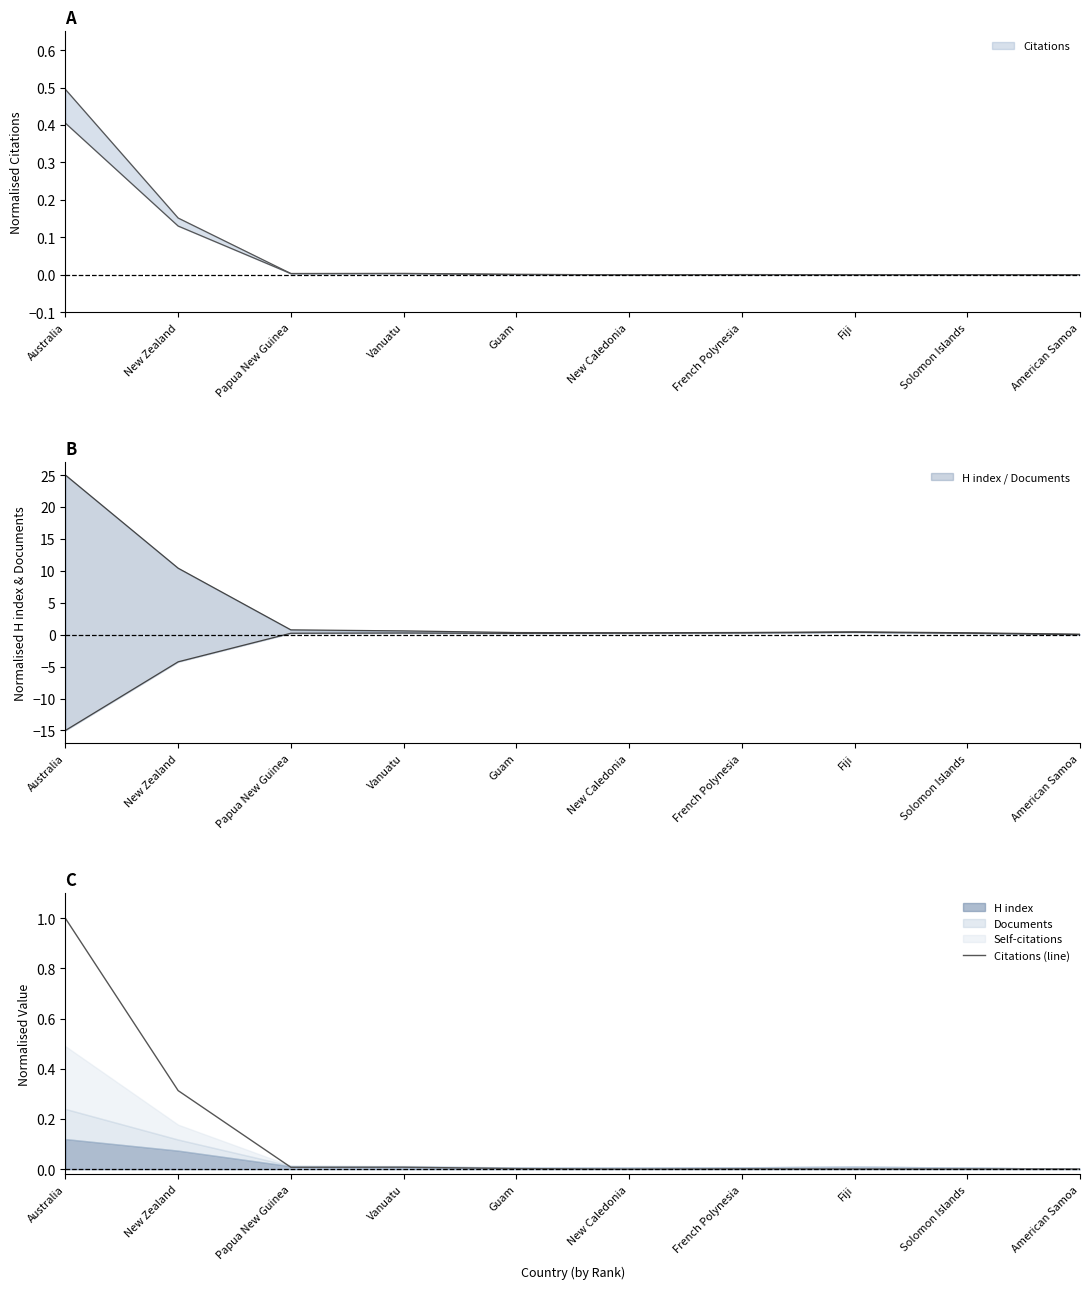

True or false: the data has more than 1 interior local peaks.

True